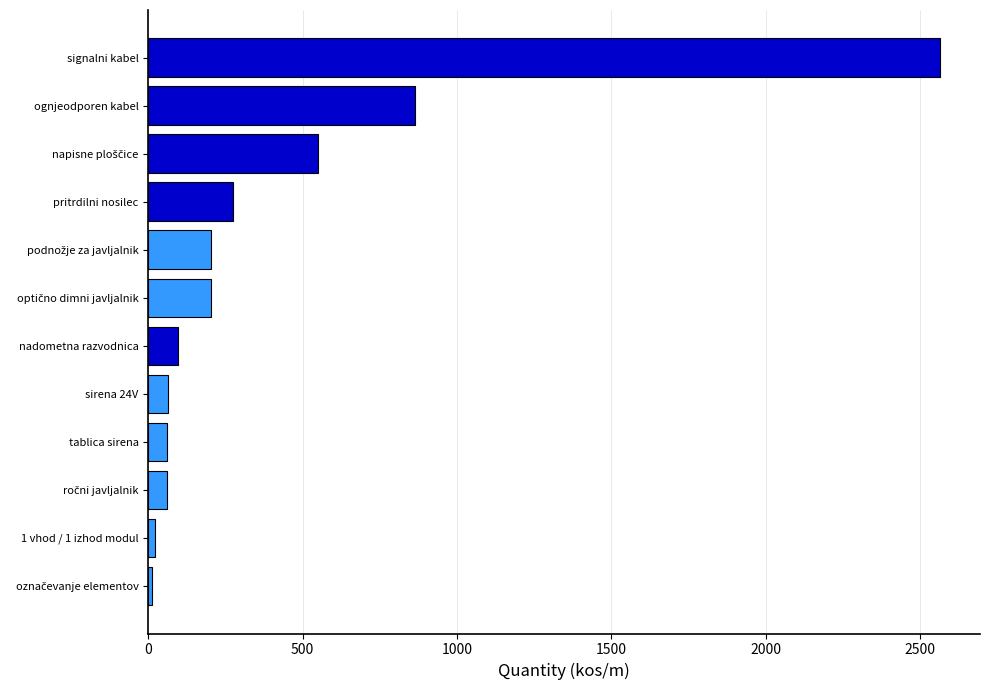

At which category does the chart reach its peak across all series?

signalni kabel